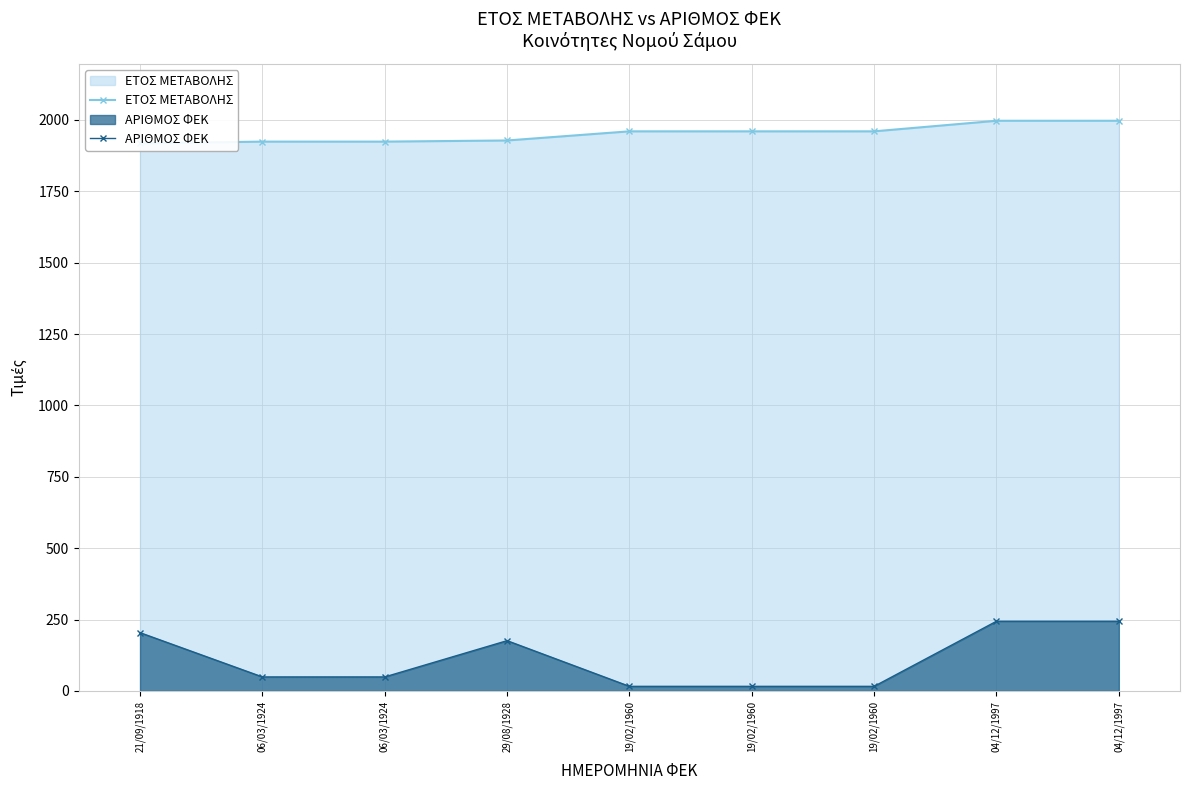

What is the difference between the ΑΡΙΘΜΟΣ ΦΕΚ values at 19/02/1960 and 29/08/1928?

160